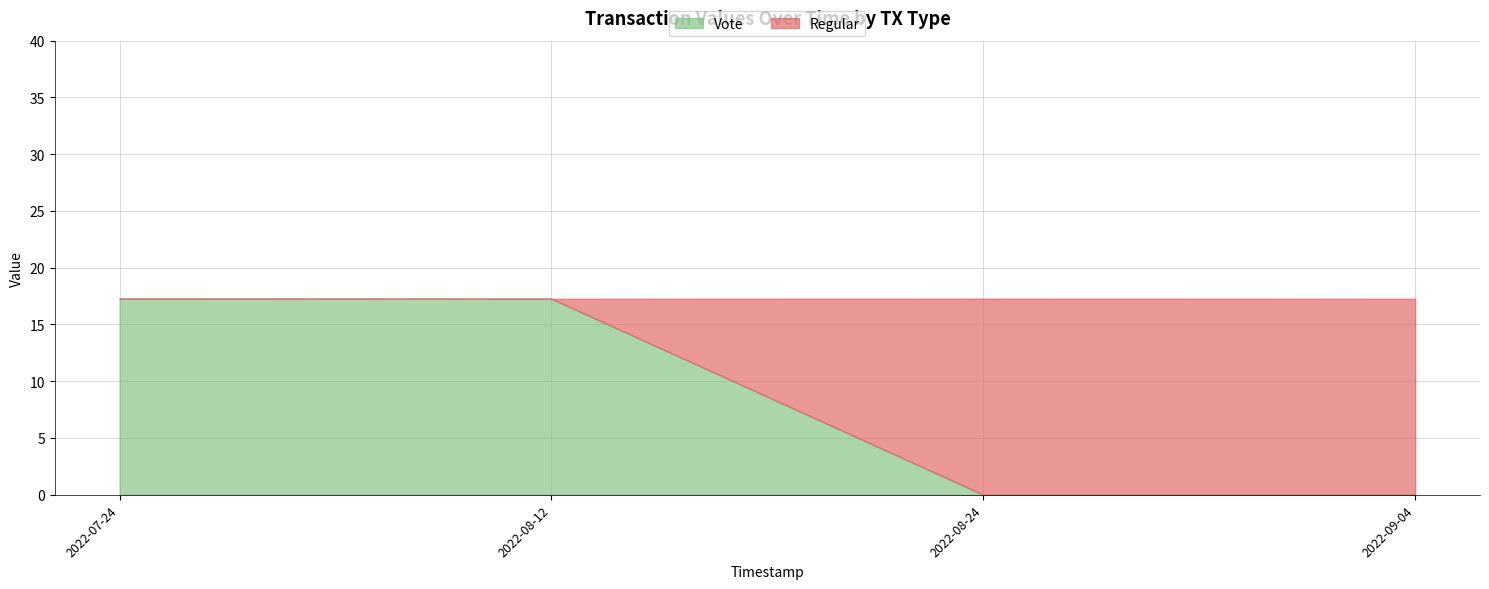

Is it true that Regular equals 17.3 at 1658681583?

True